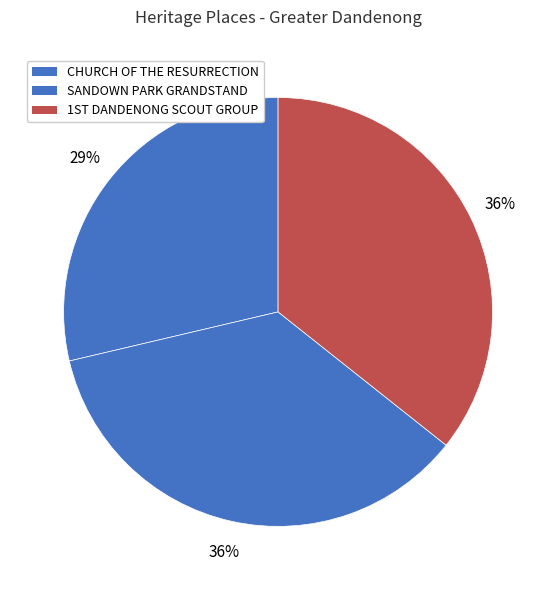

Rank the categories by value from lowest to highest.

CHURCH OF THE RESURRECTION, SANDOWN PARK RACECOURSE GRANDSTAND, 1ST DANDENONG SCOUT GROUP ARMYTAGE OWN